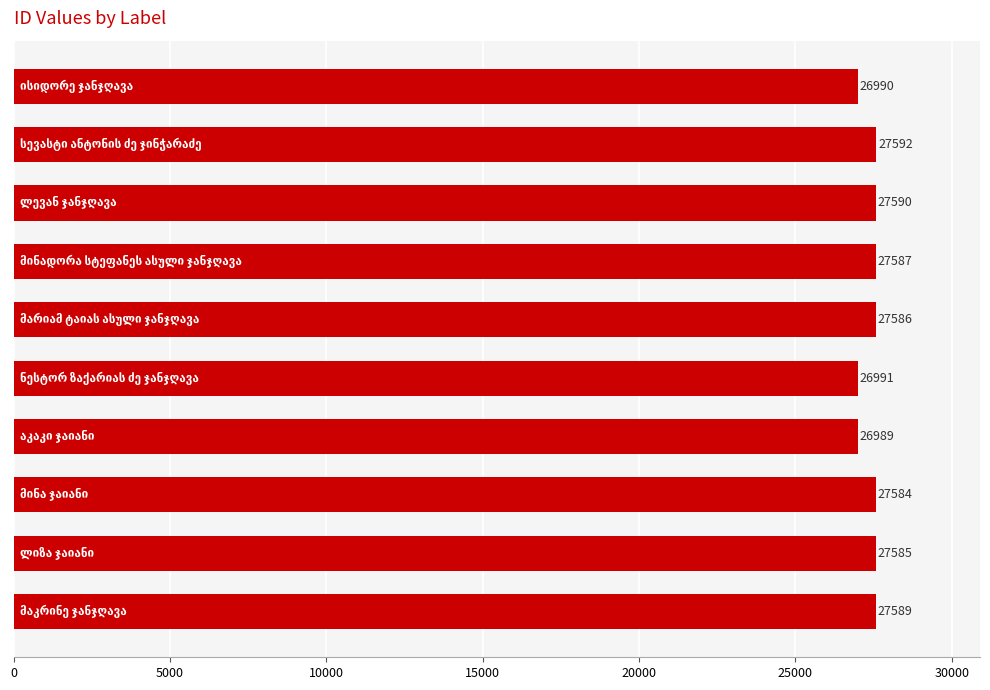

What is the smallest value displayed?

26989